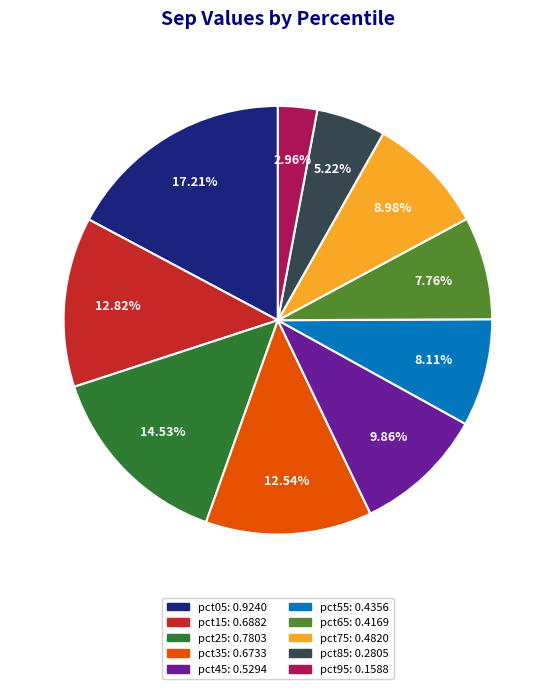

To the nearest percent, what percentage of the pie is pct05?

17%